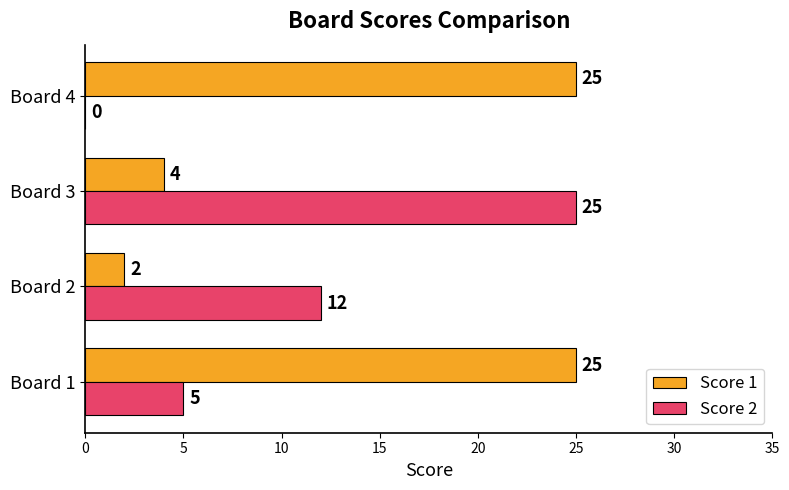

What is the total value across all series at Board 1?

30